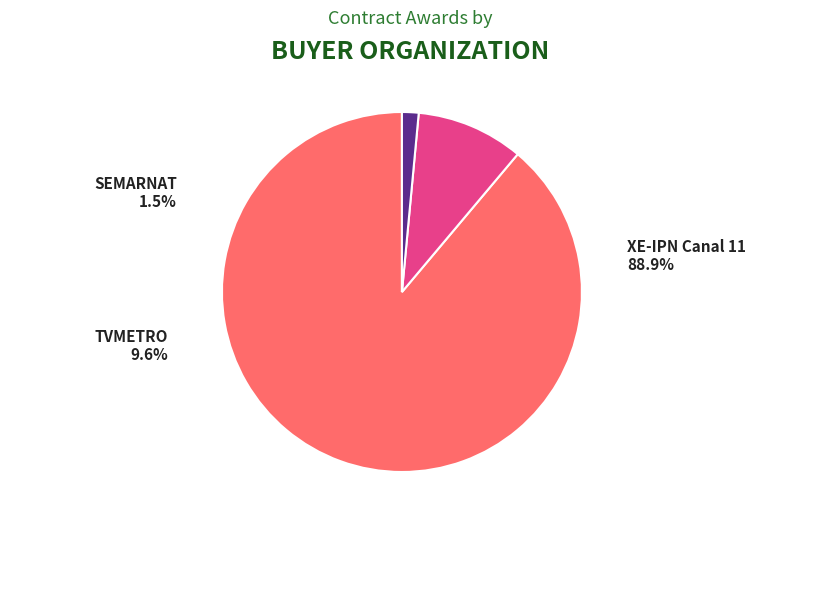

What is the largest slice in the pie chart?

XE-IPN Canal 11 (2017)